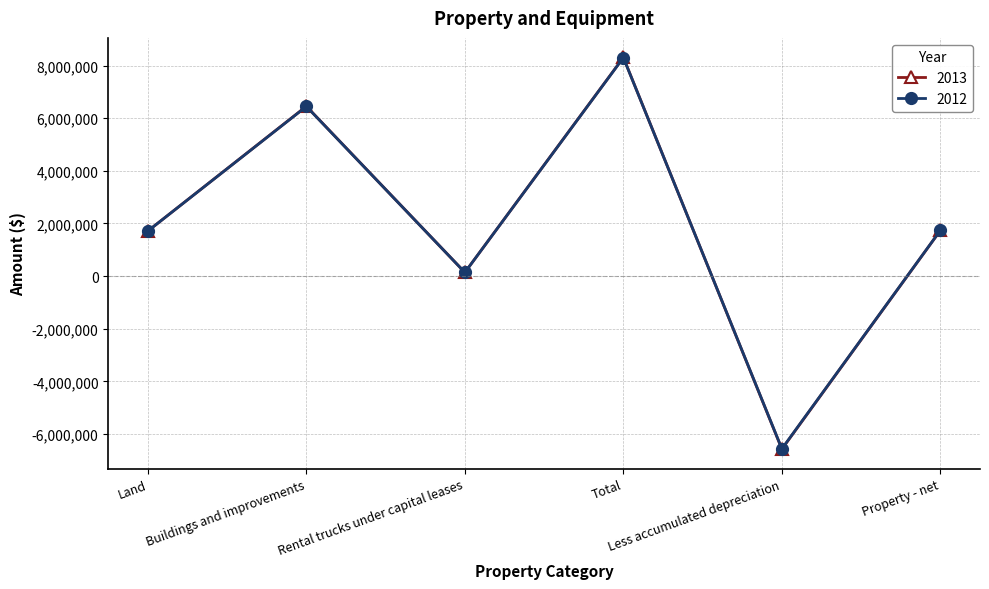

What is the label of the 5th point from the right?

Buildings and improvements